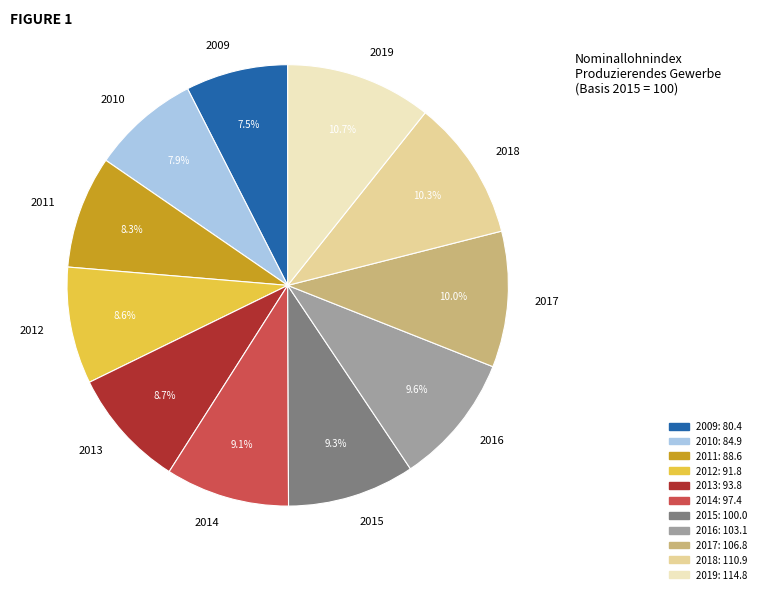

Does any single category account for the majority?

No